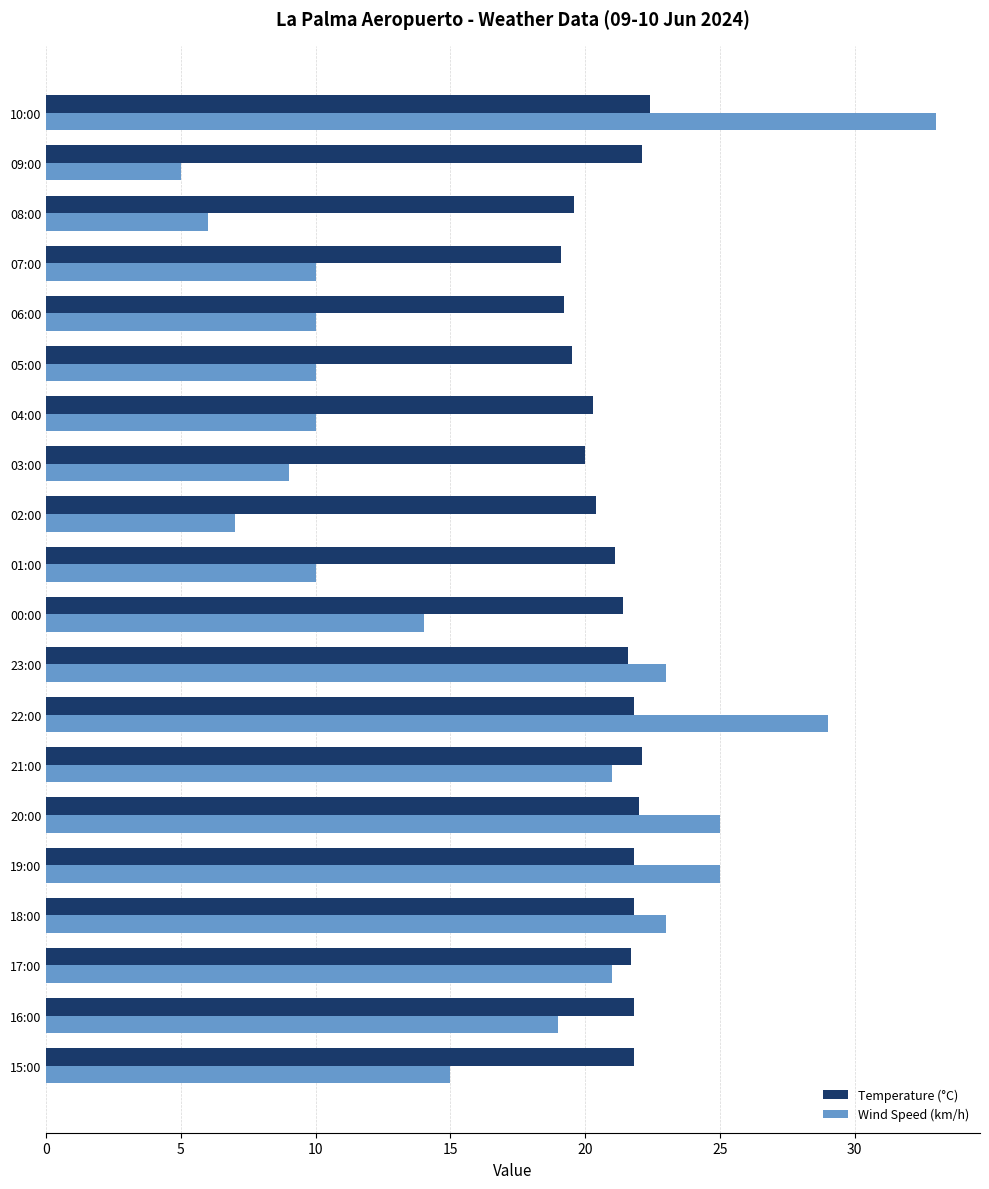

What is the difference between the Temperature (°C) values at 03:00 and 07:00?

0.9